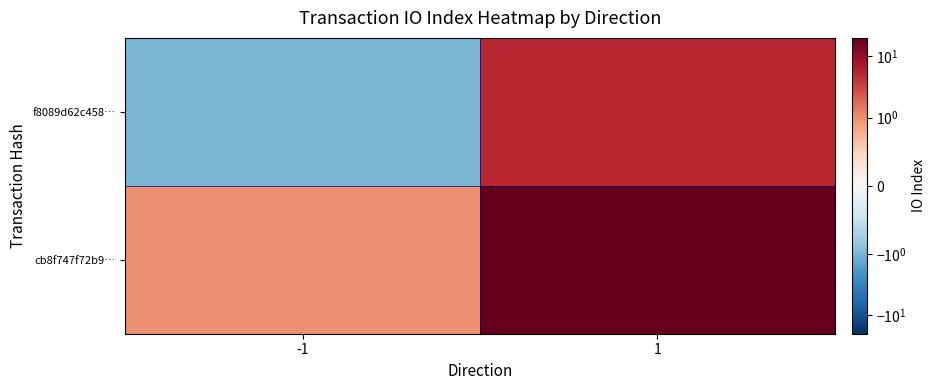

At 1, list the series in order from smallest to largest.

f8089d62c458…, cb8f747f72b9…